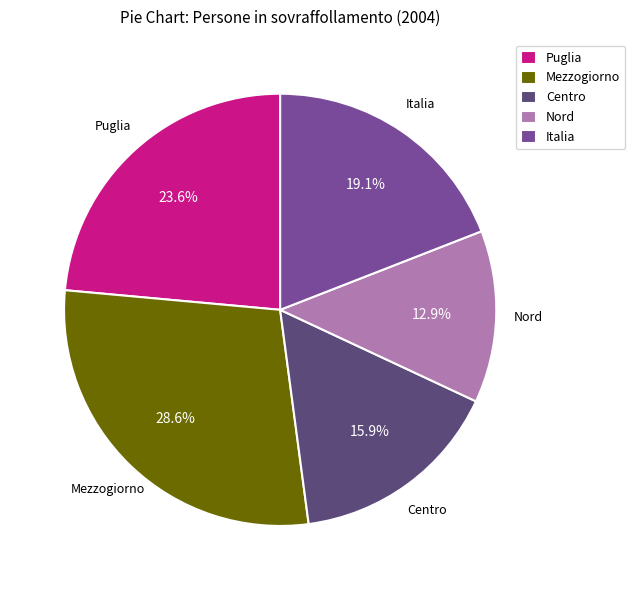

To the nearest percent, what is the difference between the largest and smallest slice percentages?

16%